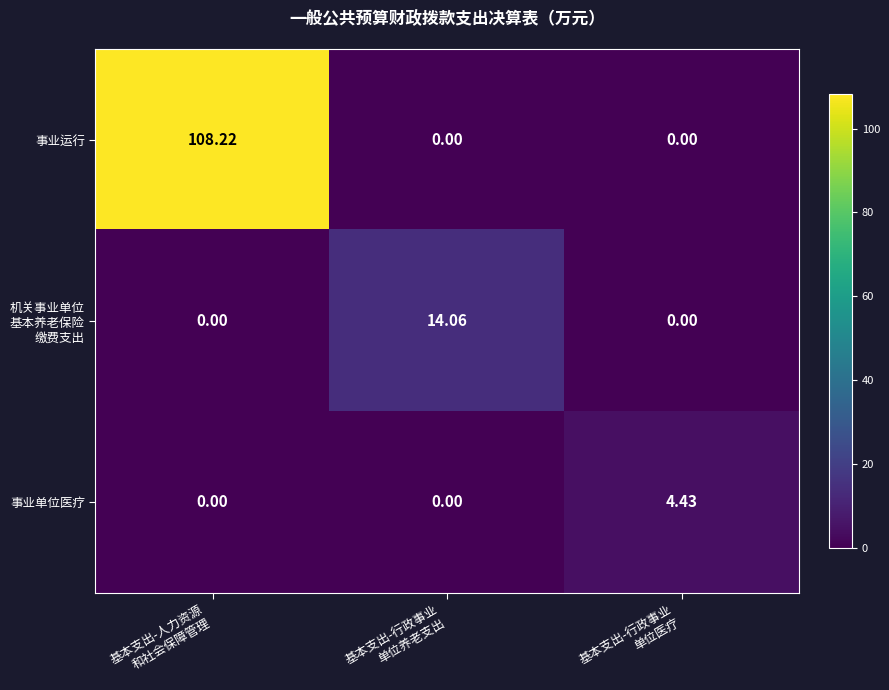

Which series has the largest range (max minus min)?

事业运行